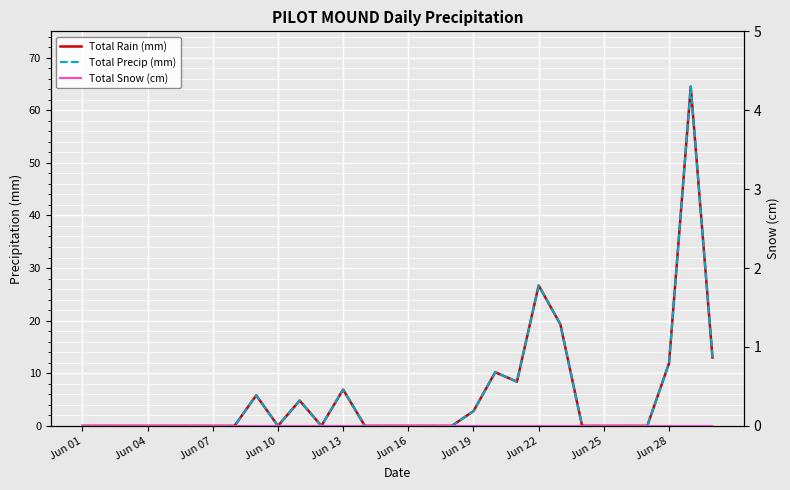

True or false: Total Precip (mm) and Total Rain (mm) cross at least once.

False